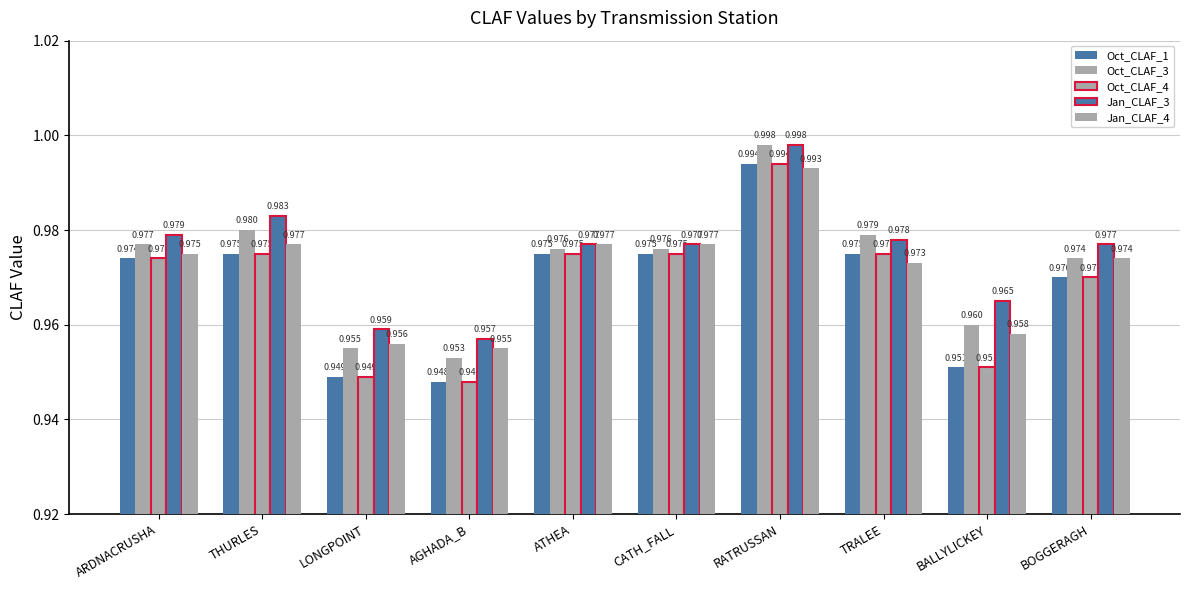

Reading left to right, what are all the values shown in this chart?

Oct_CLAF_1: ARDNACRUSHA=1.0	THURLES=1.0	LONGPOINT=0.9	AGHADA_B=0.9	ATHEA=1.0	CATH_FALL=1.0	RATRUSSAN=1.0	TRALEE=1.0	BALLYLICKEY=1.0	BOGGERAGH=1.0
Oct_CLAF_3: ARDNACRUSHA=1.0	THURLES=1.0	LONGPOINT=1.0	AGHADA_B=1.0	ATHEA=1.0	CATH_FALL=1.0	RATRUSSAN=1.0	TRALEE=1.0	BALLYLICKEY=1.0	BOGGERAGH=1.0
Oct_CLAF_4: ARDNACRUSHA=1.0	THURLES=1.0	LONGPOINT=0.9	AGHADA_B=0.9	ATHEA=1.0	CATH_FALL=1.0	RATRUSSAN=1.0	TRALEE=1.0	BALLYLICKEY=1.0	BOGGERAGH=1.0
Jan_CLAF_3: ARDNACRUSHA=1.0	THURLES=1.0	LONGPOINT=1.0	AGHADA_B=1.0	ATHEA=1.0	CATH_FALL=1.0	RATRUSSAN=1.0	TRALEE=1.0	BALLYLICKEY=1.0	BOGGERAGH=1.0
Jan_CLAF_4: ARDNACRUSHA=1.0	THURLES=1.0	LONGPOINT=1.0	AGHADA_B=1.0	ATHEA=1.0	CATH_FALL=1.0	RATRUSSAN=1.0	TRALEE=1.0	BALLYLICKEY=1.0	BOGGERAGH=1.0